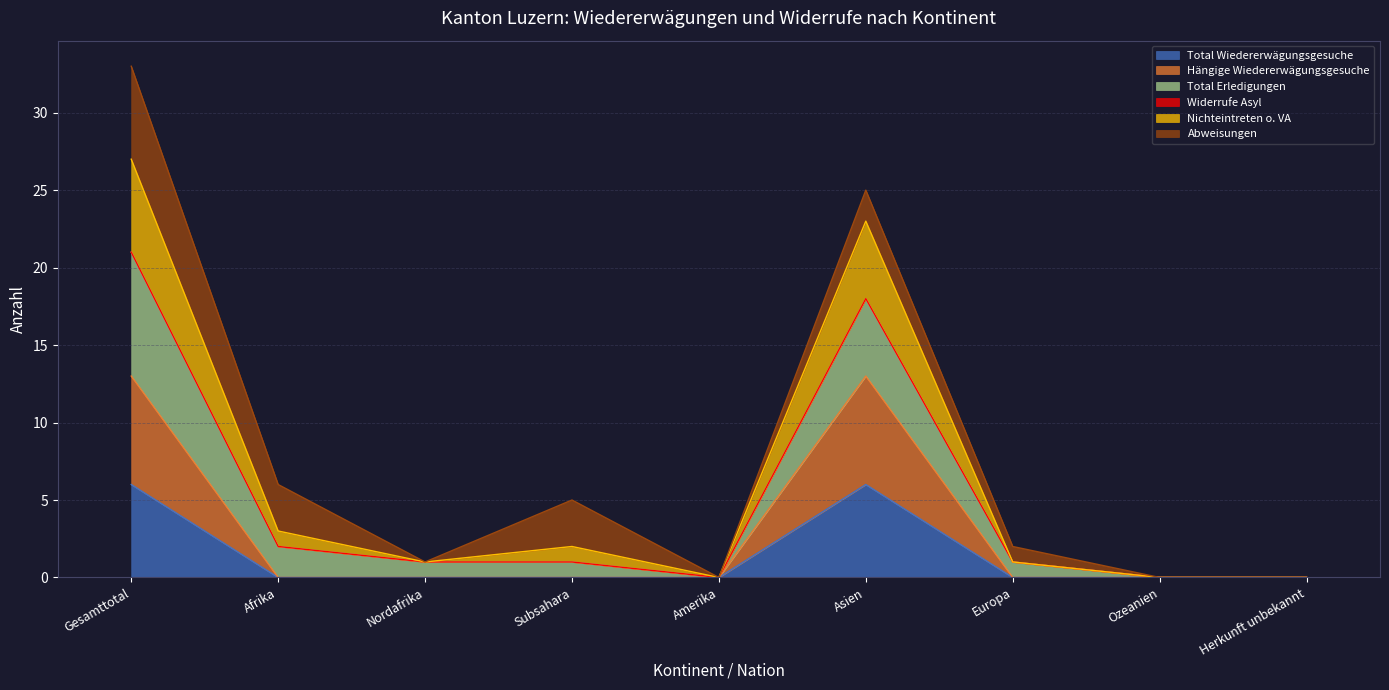

What is the greatest value displayed?

33